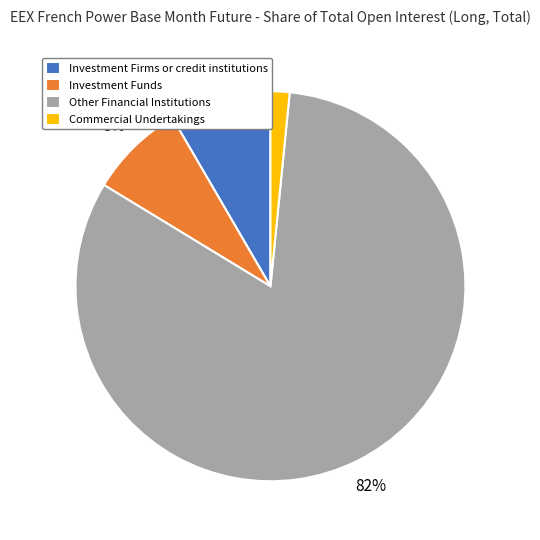

What percentage is the Investment Funds slice, to the nearest percent?

8%